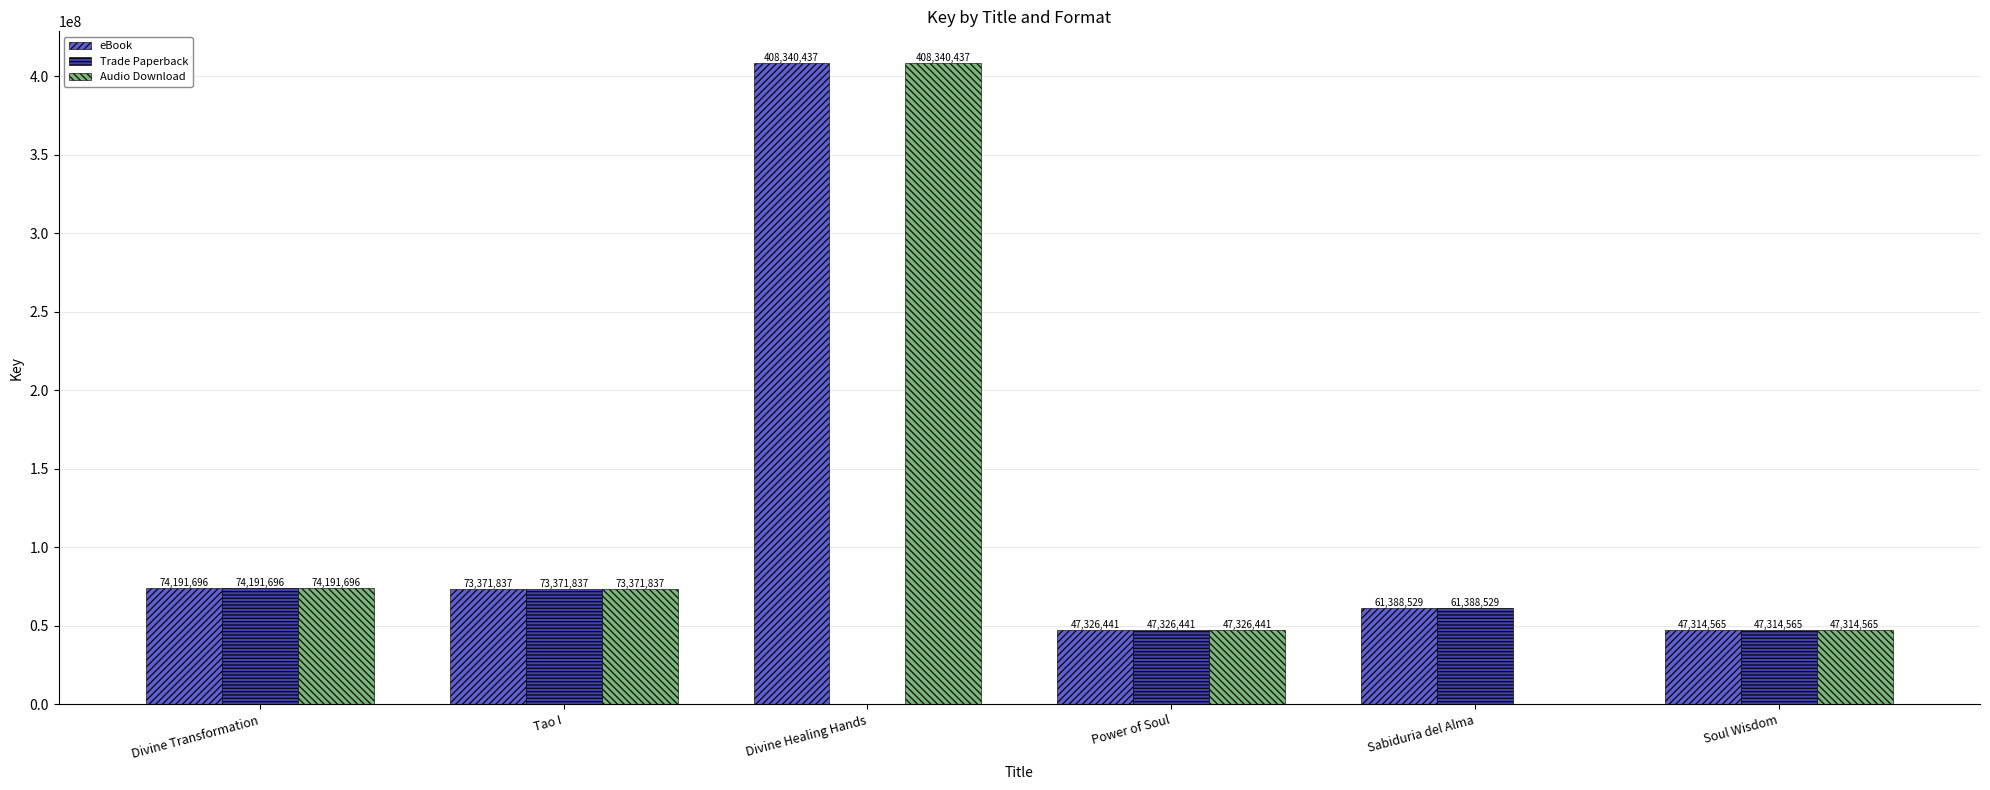

What is the average value of the Audio Download series?

108424163